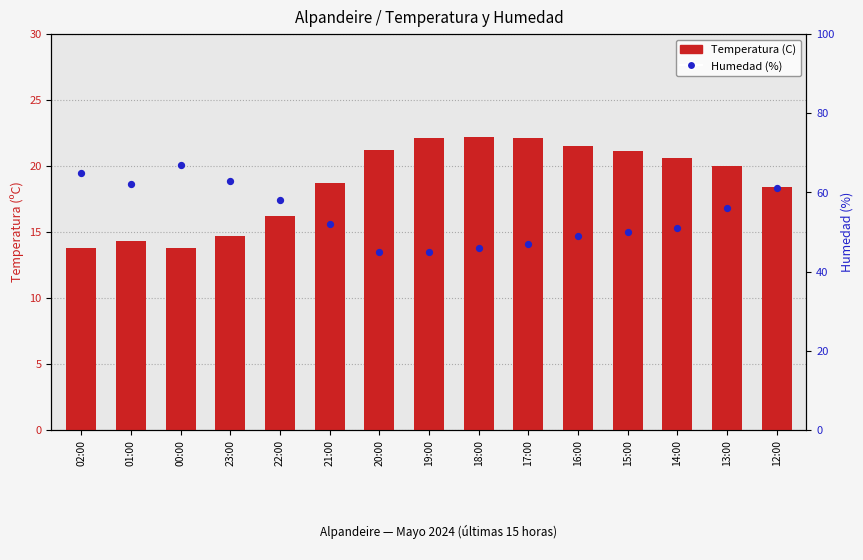

At which category is the sum across all series the highest?

00:00